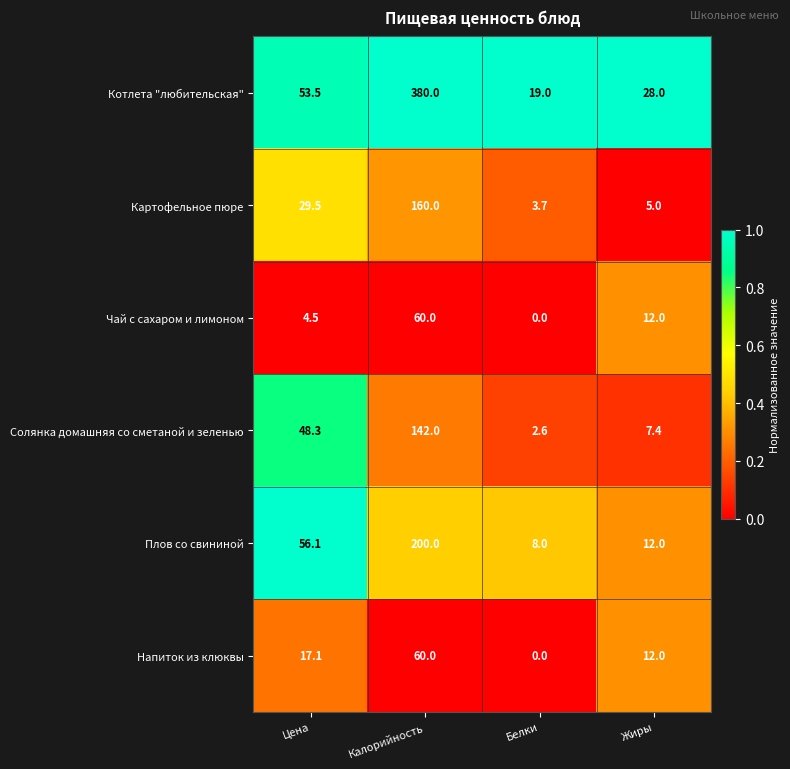

The value of Картофельное пюре at Цена is 9.1. True or false?

False